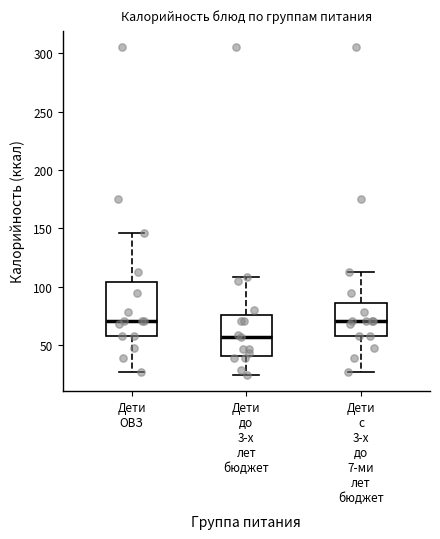

Reading left to right, transcribe this box plot: for each box, give where its median line is, the range the box spans, and where its two whiskers end, as read against the y-axis. The values are not printed on the chart, so give them approximately, as read against the axis.

Дети ОВЗ: median 70, box 60 to 105, whiskers 25 to 145
Дети до 3-х лет бюджет: median 55, box 40 to 75, whiskers 25 to 110
Дети с 3-х до 7-ми лет бюджет: median 70, box 60 to 85, whiskers 25 to 115